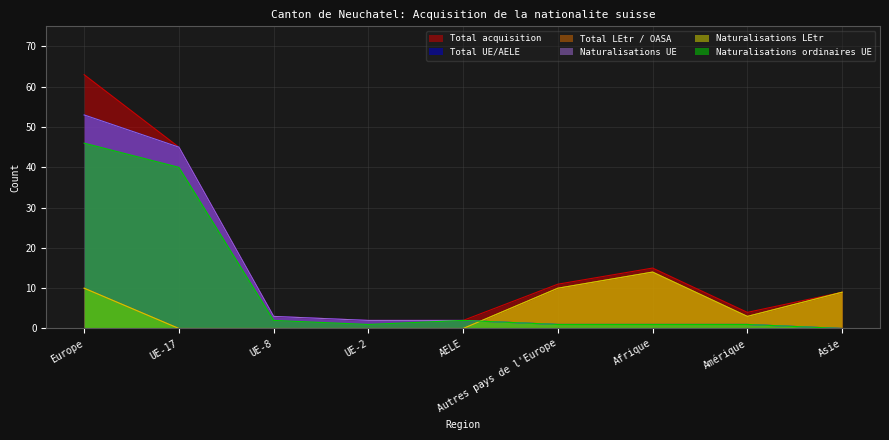

Reading left to right, transcribe all the data shown in this chart.

Total acquisition: Europe=63	UE-17=45	UE-8=3	UE-2=2	AELE=2	Autres pays de l'Europe=11	Afrique=15	Amérique=4	Asie=9
Total UE/AELE: Europe=53	UE-17=45	UE-8=3	UE-2=2	AELE=2	Autres pays de l'Europe=1	Afrique=1	Amérique=1	Asie=0
Total LEtr / OASA: Europe=10	UE-17=0	UE-8=0	UE-2=0	AELE=0	Autres pays de l'Europe=10	Afrique=14	Amérique=3	Asie=9
Naturalisations UE: Europe=53	UE-17=45	UE-8=3	UE-2=2	AELE=2	Autres pays de l'Europe=1	Afrique=1	Amérique=1	Asie=0
Naturalisations LEtr: Europe=10	UE-17=0	UE-8=0	UE-2=0	AELE=0	Autres pays de l'Europe=10	Afrique=14	Amérique=3	Asie=9
Naturalisations ordinaires UE: Europe=46	UE-17=40	UE-8=2	UE-2=1	AELE=2	Autres pays de l'Europe=1	Afrique=1	Amérique=1	Asie=0